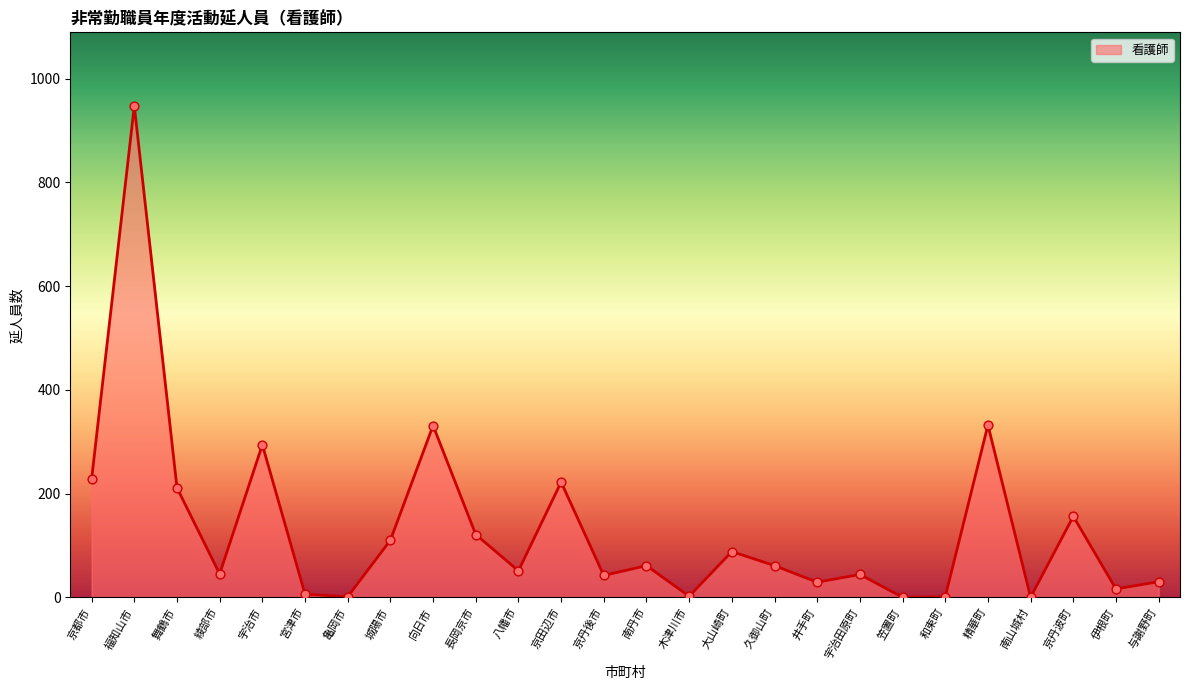

What is the change in value from 南山城村 to 伊根町?

+16